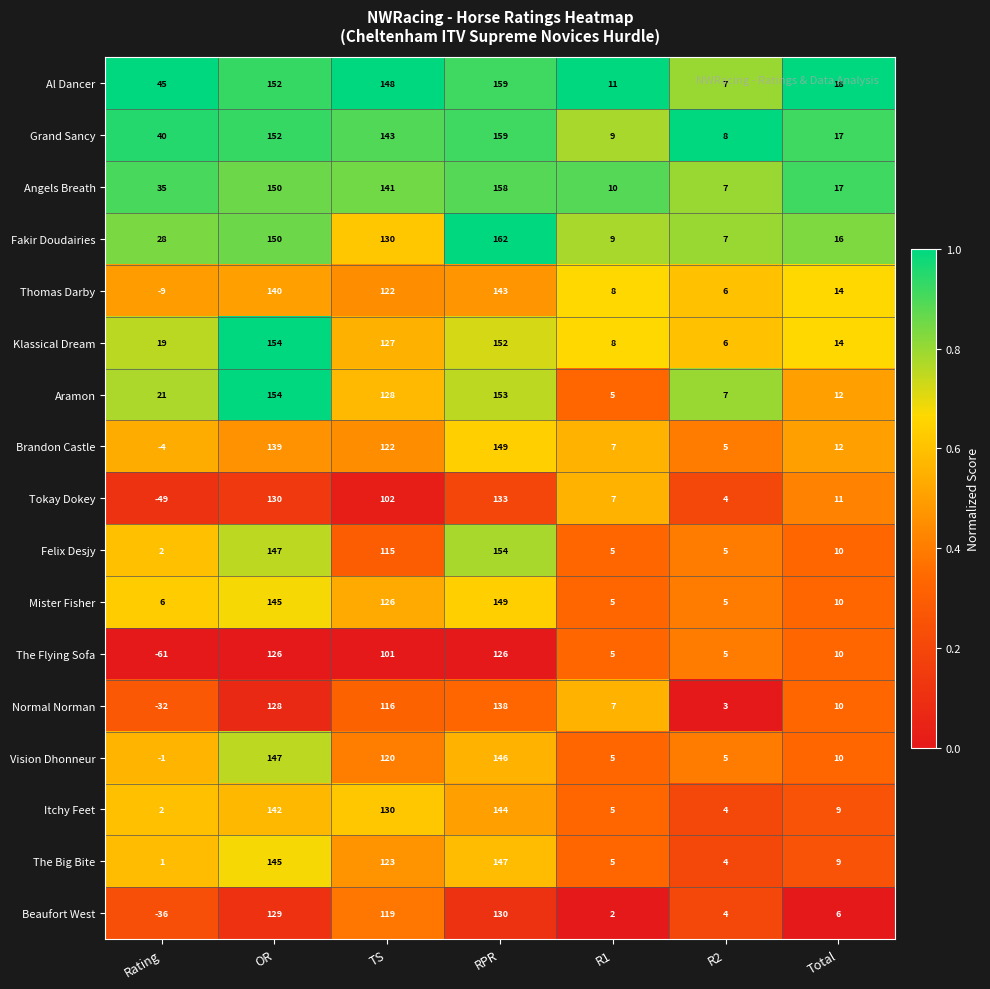

Which series has the largest total across all categories?

Al Dancer